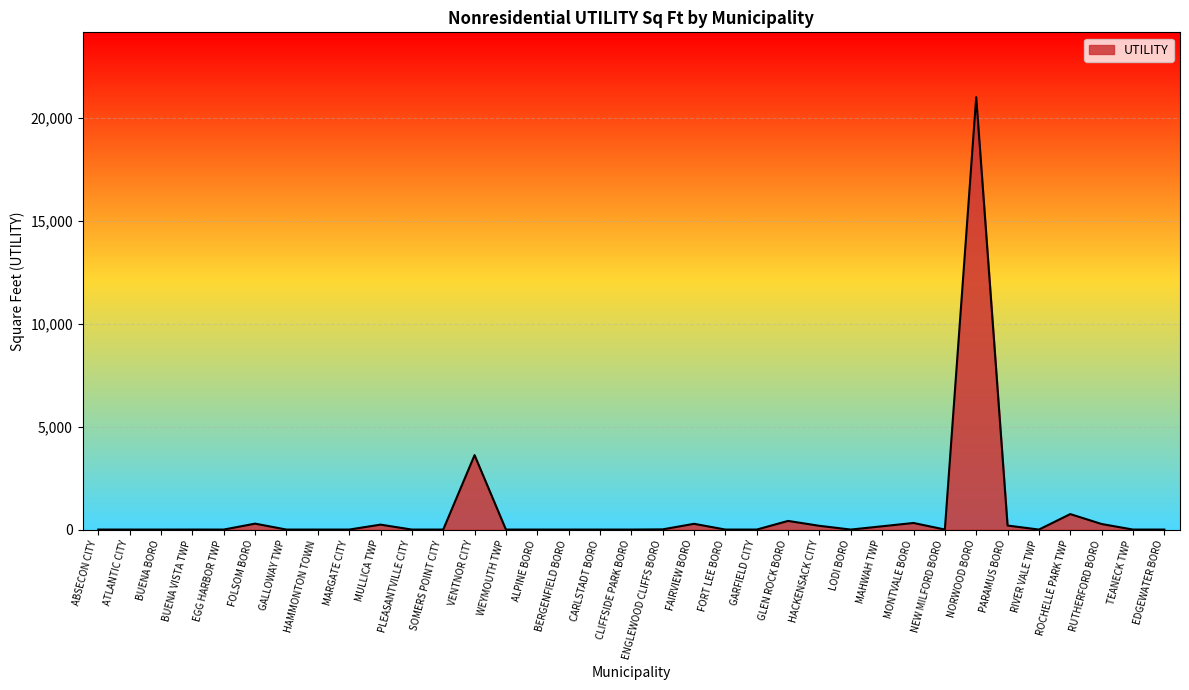

True or false: the data shows -11413 at GALLOWAY TWP.

False